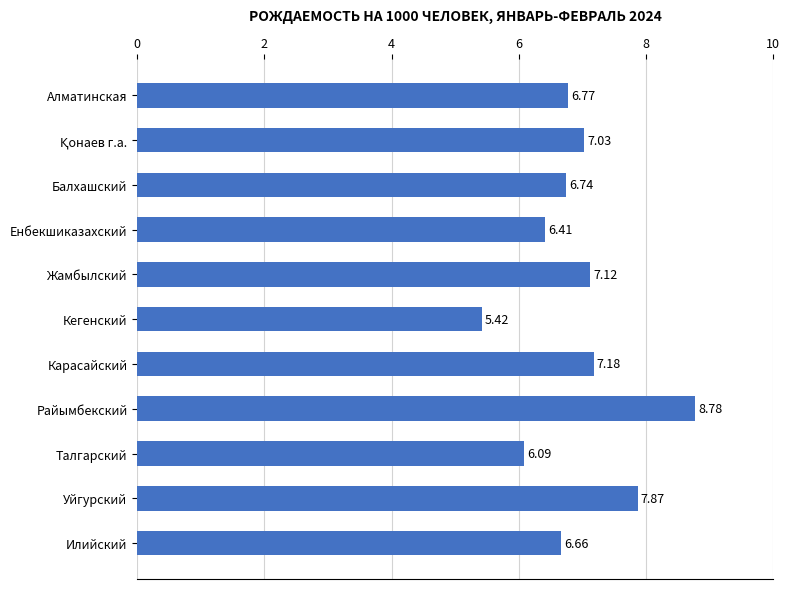

What is the change in value from Уйгурский to Илийский?

-1.2